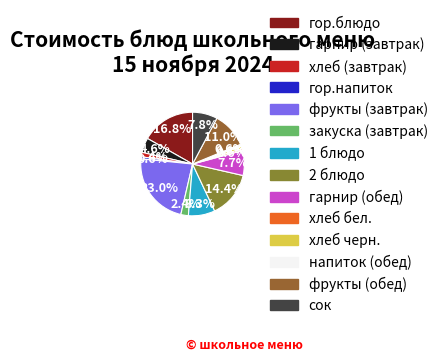

Approximately how many times larger is the value at гарнир (обед) compared to напиток (обед)?

12.2